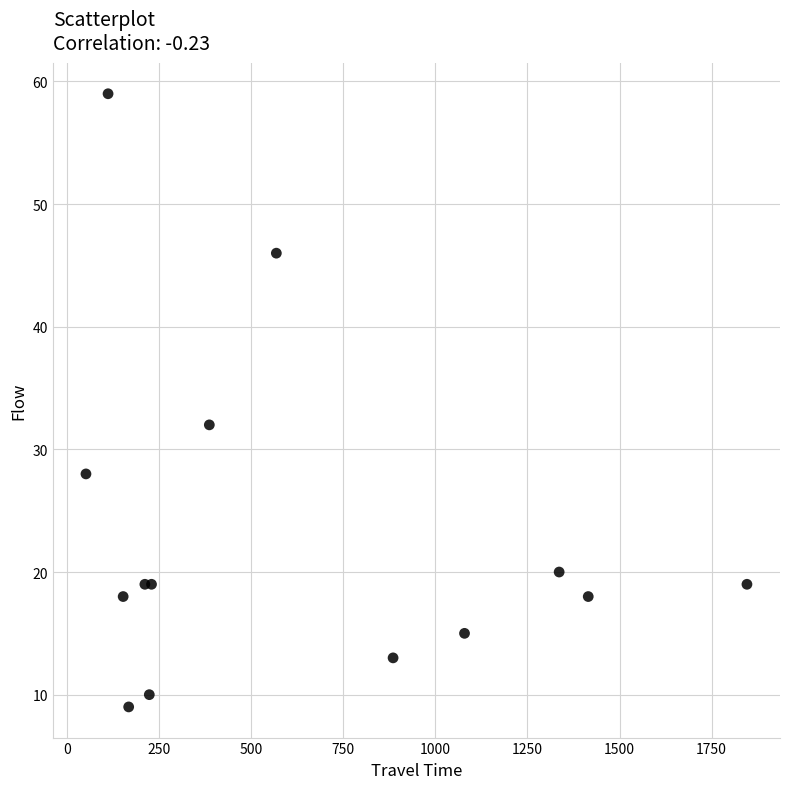

What Y value in the scatter plot is closest to 34?

32